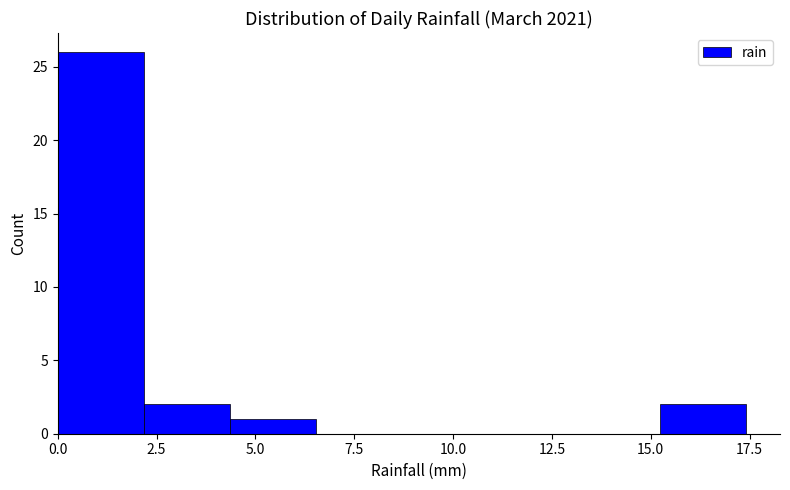

Reading left to right, transcribe this chart: for each bar, give the range it covers on the x-axis and its height. Neither the bar edges nor the heights are printed on the chart, so give them approximately, as read against the axes.

0.0 to 2.0: 26
2.0 to 4.5: 2
4.5 to 6.5: 1
6.5 to 8.5: 0
8.5 to 11.0: 0
11.0 to 13.0: 0
13.0 to 15.0: 0
15.0 to 17.5: 2